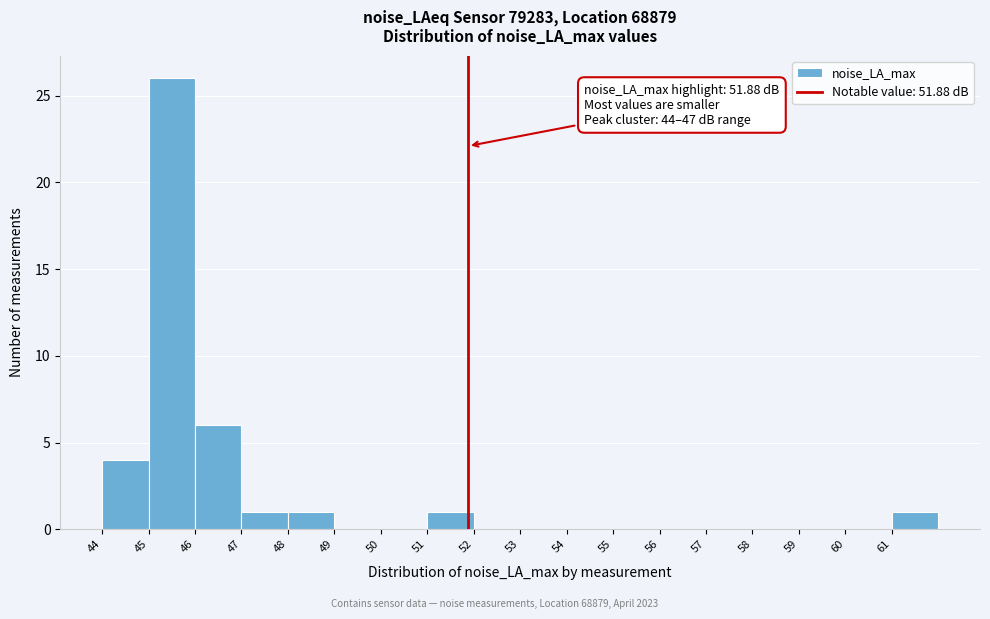

Which range on the x-axis has the tallest bar?

45 to 46